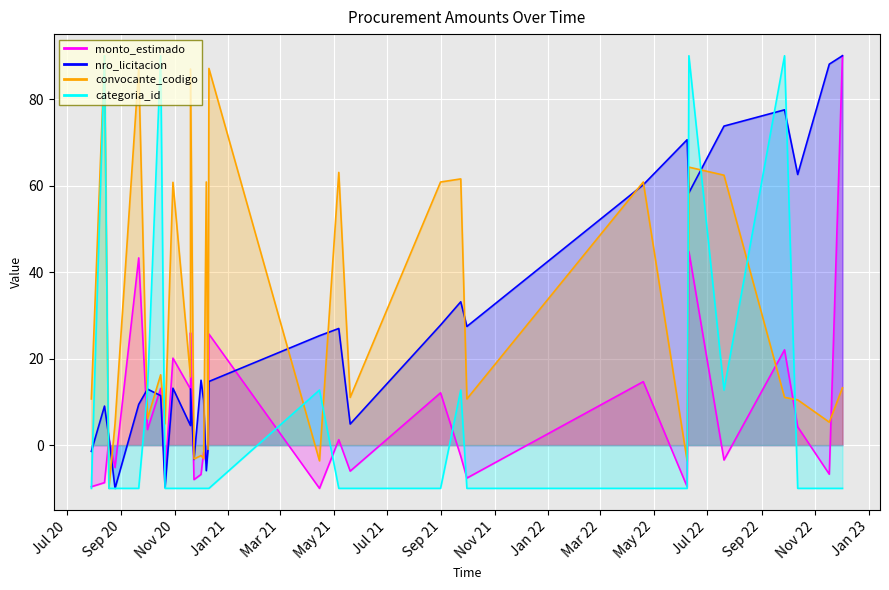

At which label does convocante_codigo reach its peak?

2020-08-13